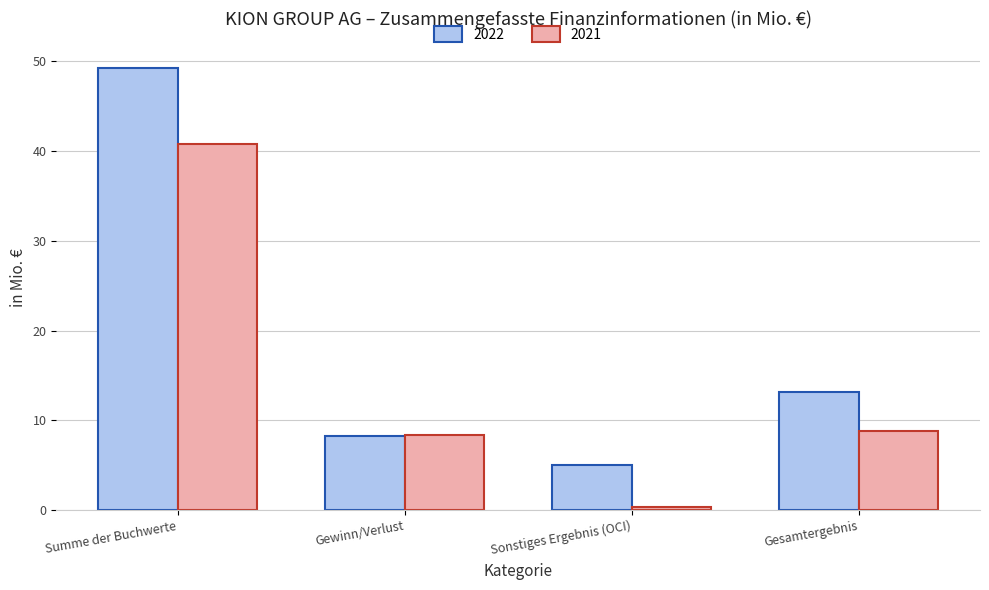

List the series in order of their peak value, lowest first.

2021, 2022